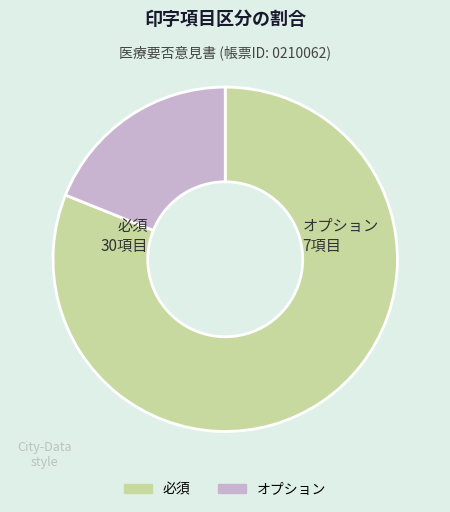

Count the number of slices in the pie.

2